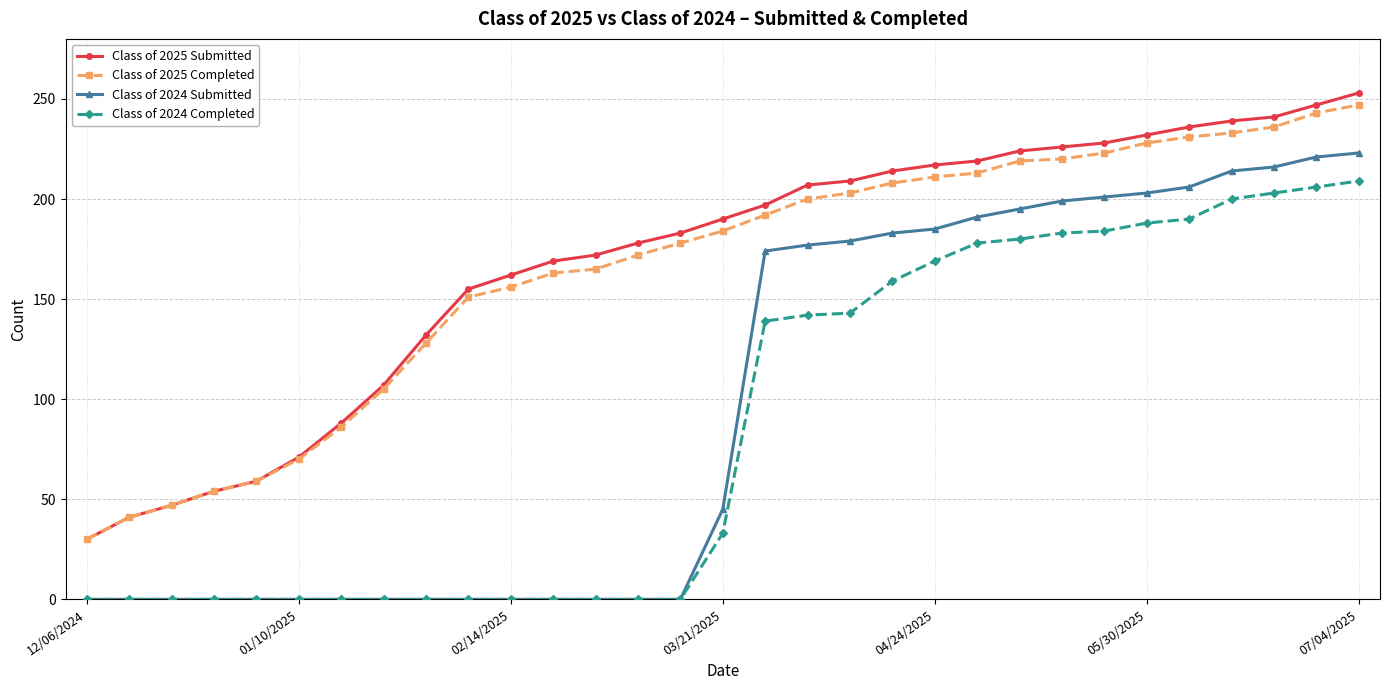

Is this an area chart (filled region under the line)?

No